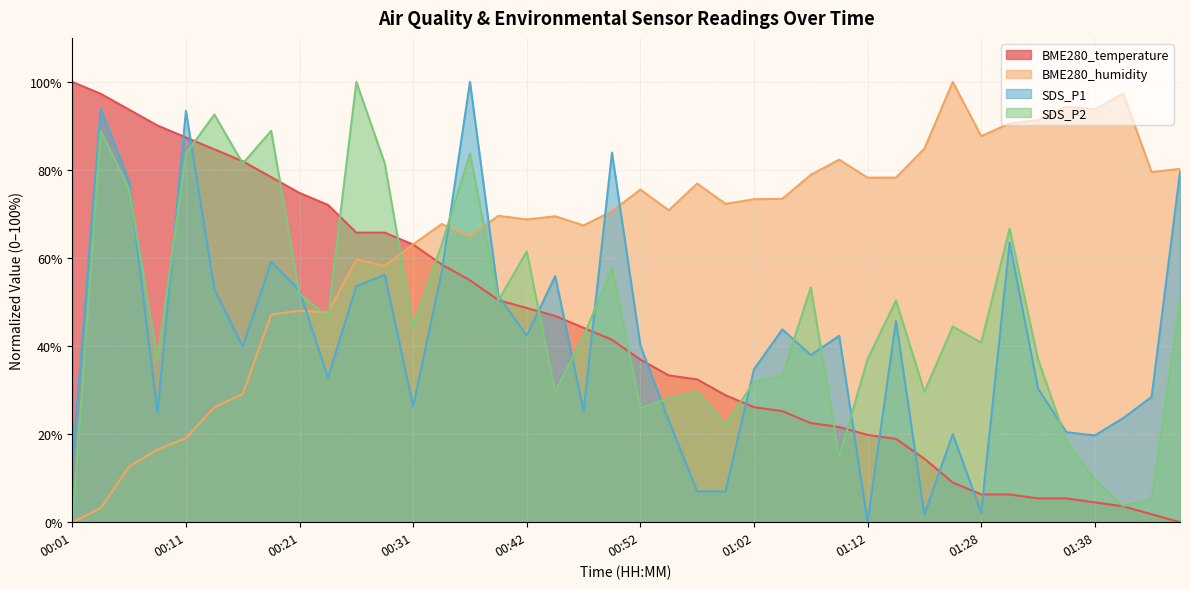

What is the label of the 35th point from the right?

00:14